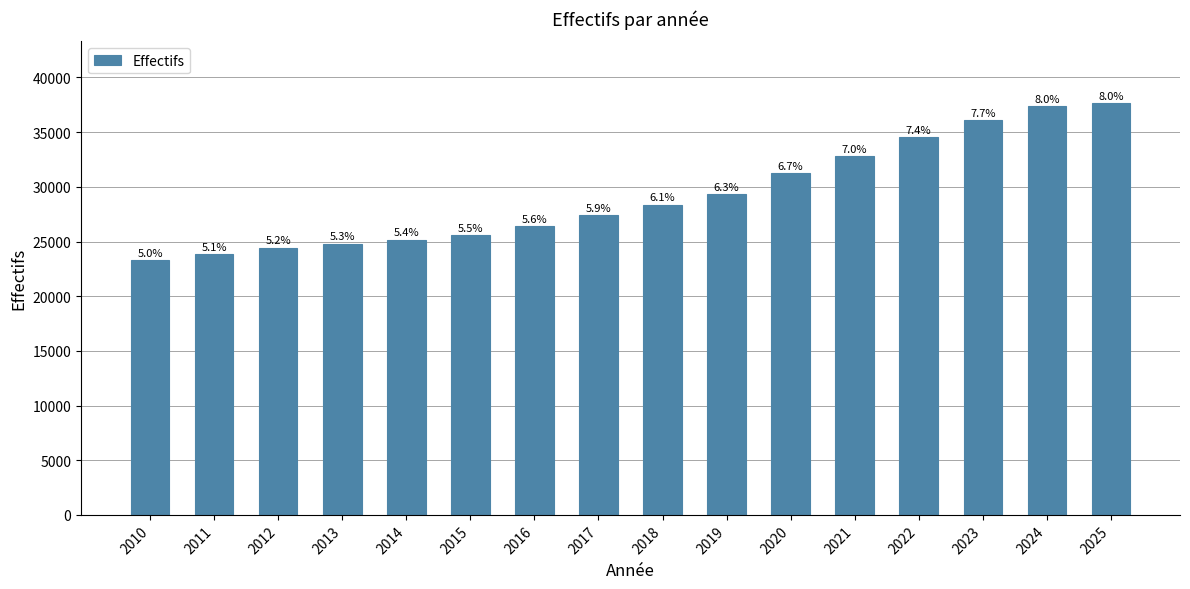

True or false: the data shows 25607 at 2015.

True